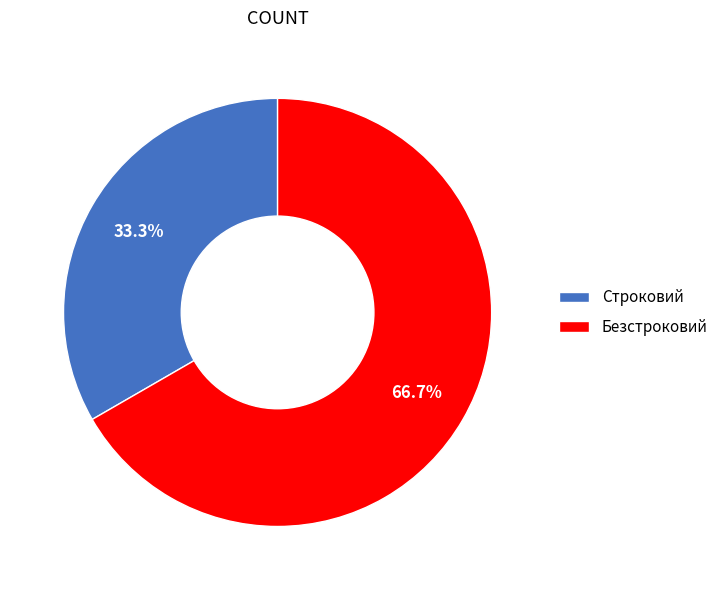

Between Строковий and Безстроковий, which is larger?

Безстроковий